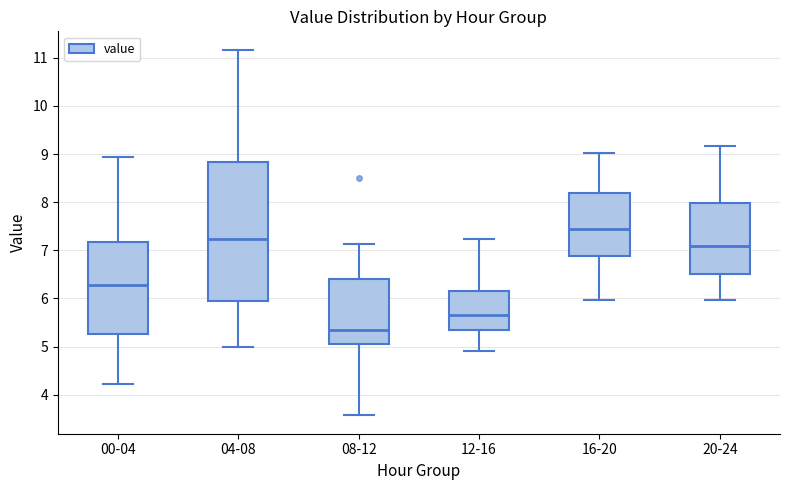

Reading left to right, transcribe this box plot: for each box, give where its median line is, the range the box spans, and where its two whiskers end, as read against the y-axis. The values are not printed on the chart, so give them approximately, as read against the axis.

00-04: median 6.3, box 5.3 to 7.2, whiskers 4.2 to 8.9
04-08: median 7.2, box 5.9 to 8.8, whiskers 5.0 to 11.2
08-12: median 5.4, box 5.1 to 6.4, whiskers 3.6 to 7.1
12-16: median 5.7, box 5.3 to 6.2, whiskers 4.9 to 7.2
16-20: median 7.5, box 6.9 to 8.2, whiskers 6.0 to 9.0
20-24: median 7.1, box 6.5 to 8.0, whiskers 6.0 to 9.2